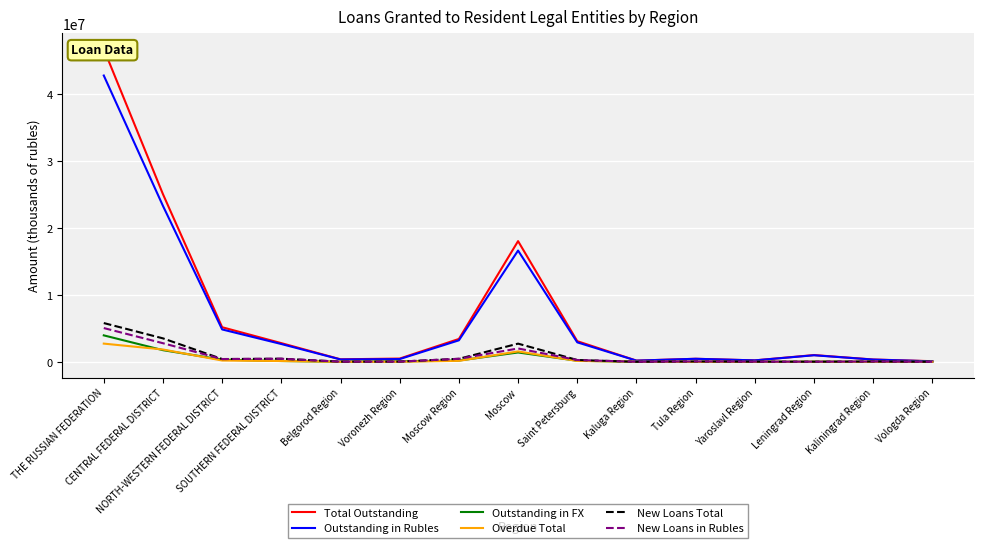

Does the chart display data point markers on the line(s)?

No